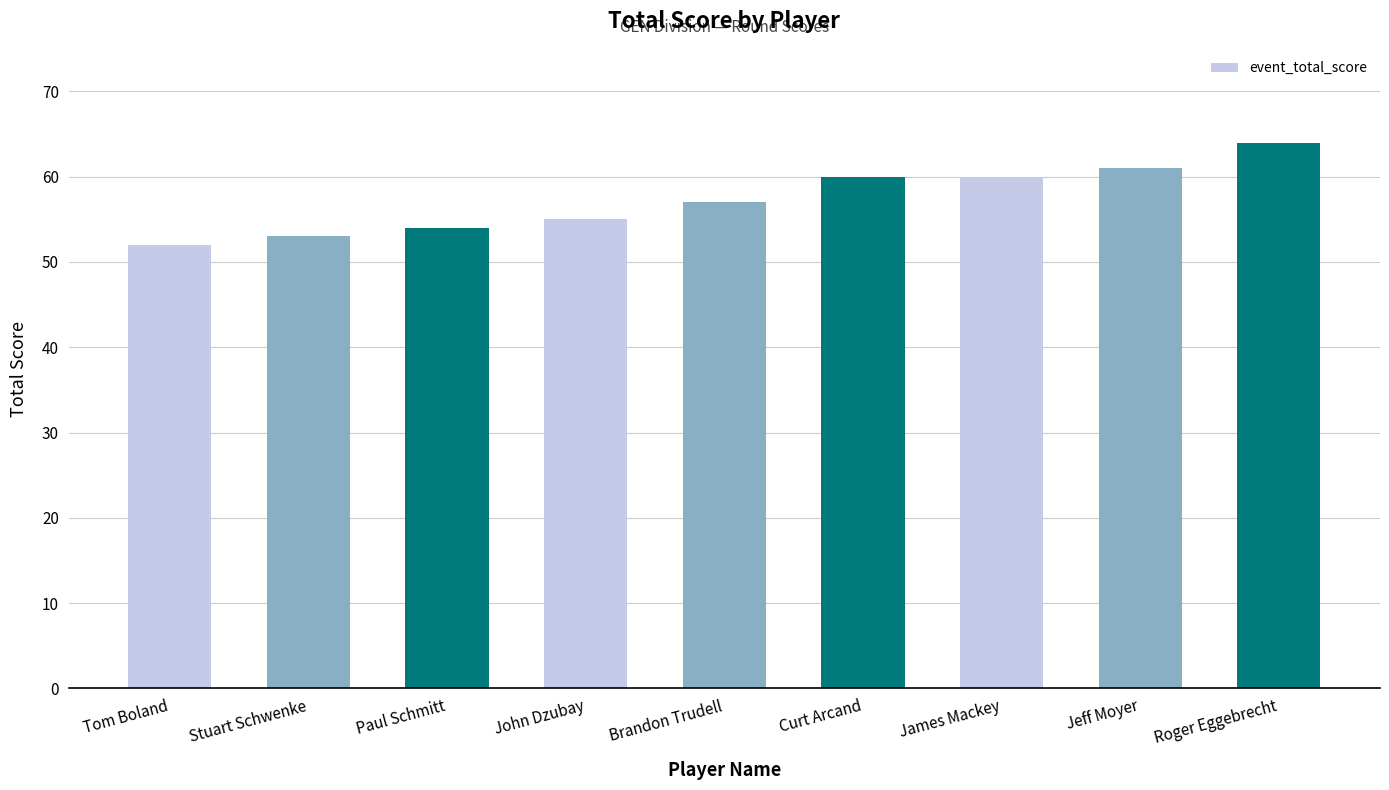

What is the maximum value shown in the chart?

64